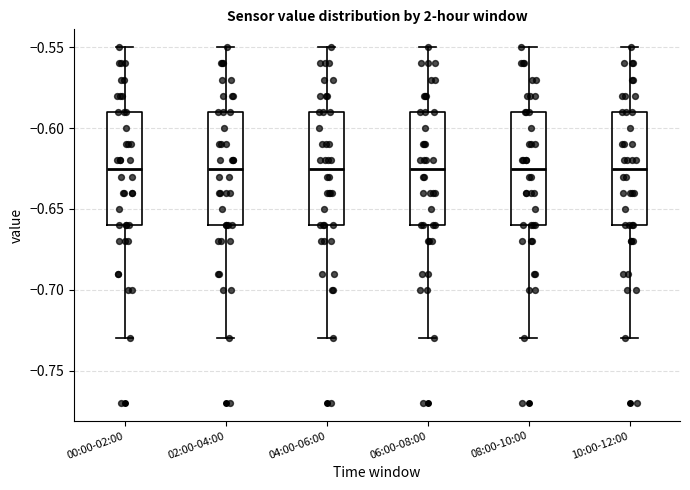

Reading left to right, transcribe this box plot: for each box, give where its median line is, the range the box spans, and where its two whiskers end, as read against the y-axis. The values are not printed on the chart, so give them approximately, as read against the axis.

00:00-02:00: median -0.625, box -0.660 to -0.590, whiskers -0.730 to -0.550
02:00-04:00: median -0.625, box -0.660 to -0.590, whiskers -0.730 to -0.550
04:00-06:00: median -0.625, box -0.660 to -0.590, whiskers -0.730 to -0.550
06:00-08:00: median -0.625, box -0.660 to -0.590, whiskers -0.730 to -0.550
08:00-10:00: median -0.625, box -0.660 to -0.590, whiskers -0.730 to -0.550
10:00-12:00: median -0.625, box -0.660 to -0.590, whiskers -0.730 to -0.550